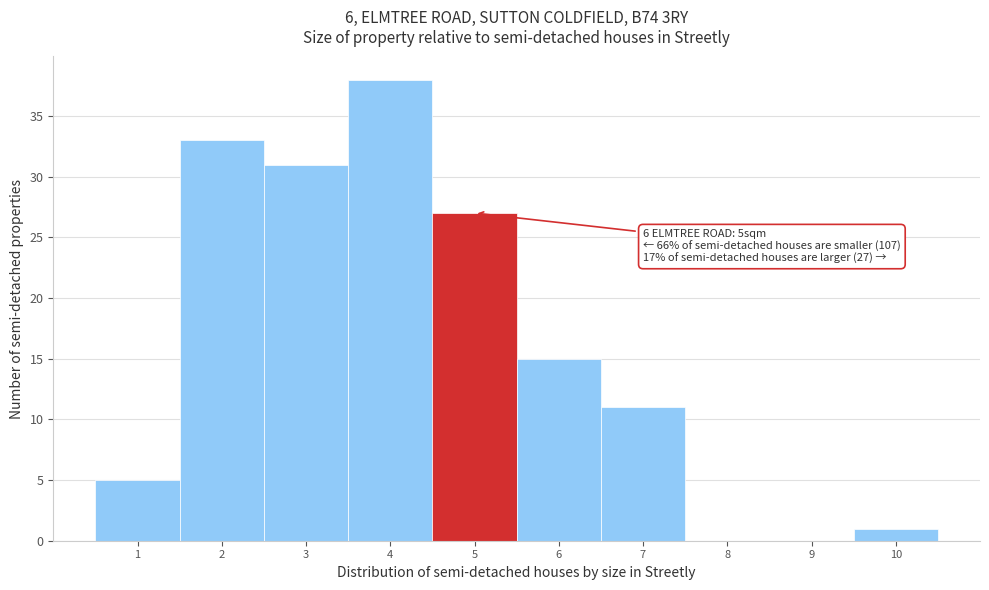

Reading left to right, what are all the values shown in this chart?

1=5	2=33	3=31	4=38	5=27	6=15	7=11	8=0	9=0	10=1